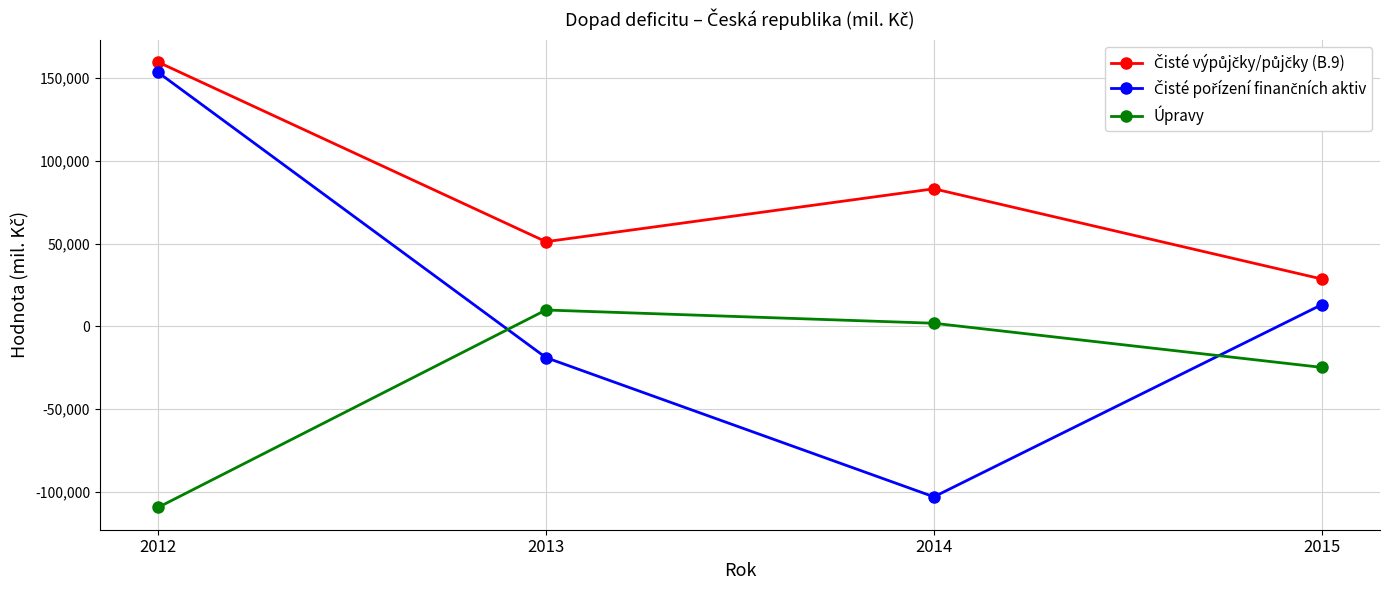

What is the spread (max minus min) of values at 2013?

69952